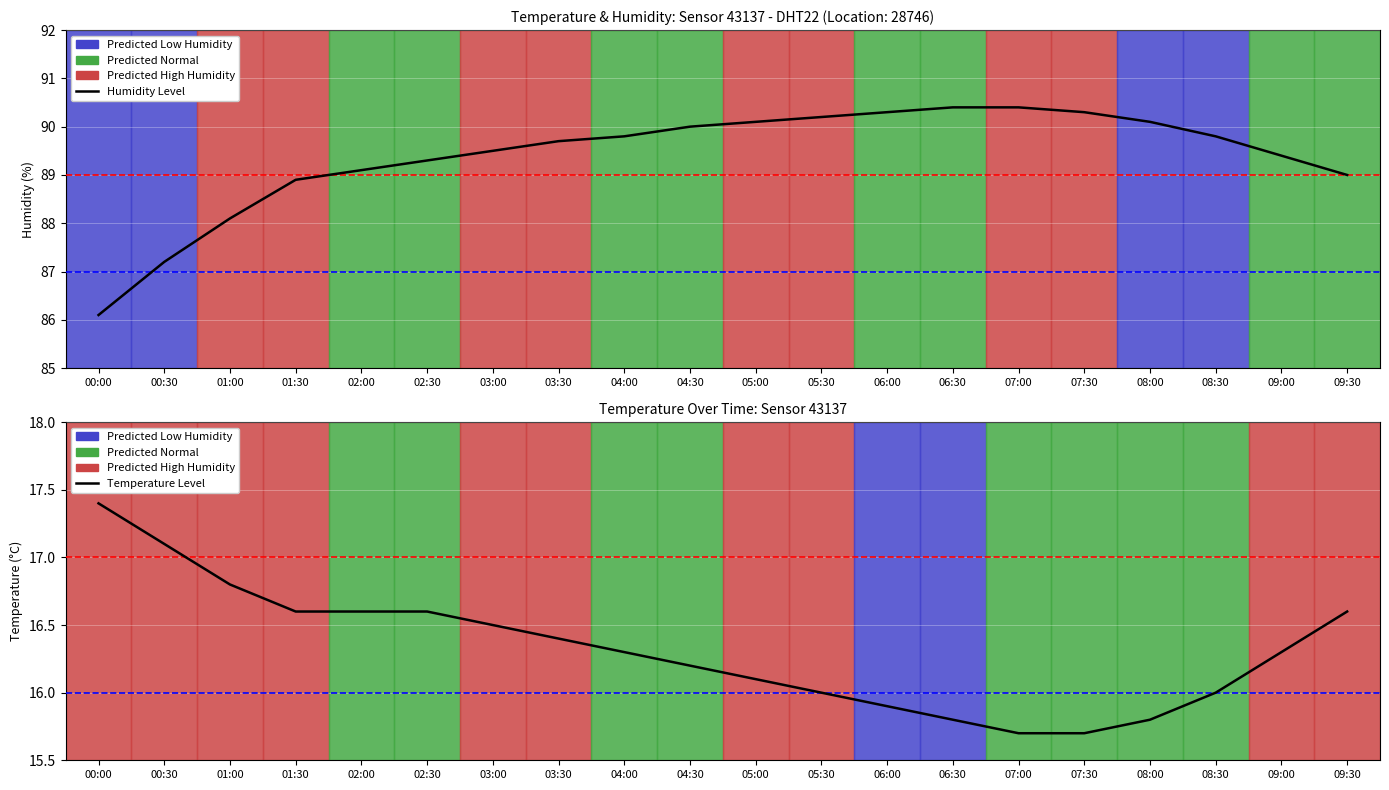

At which label does Humidity Level first exceed 89?

02:00